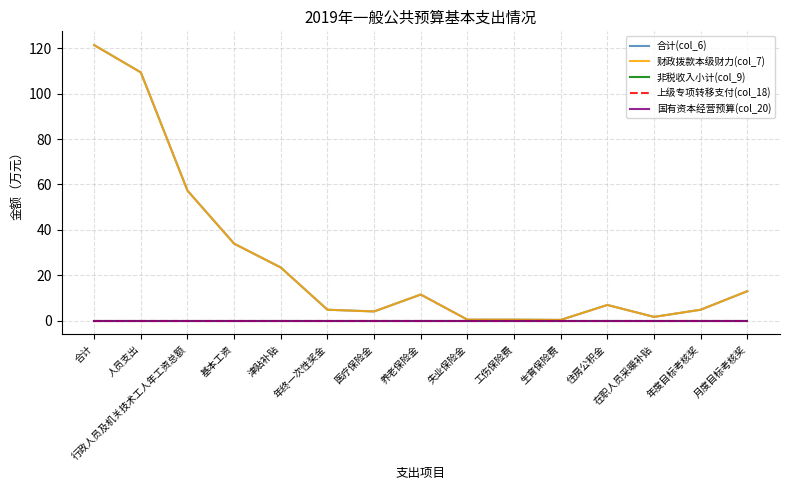

True or false: 上级专项转移支付(col_18) and 国有资本经营预算(col_20) intersect in this chart.

False